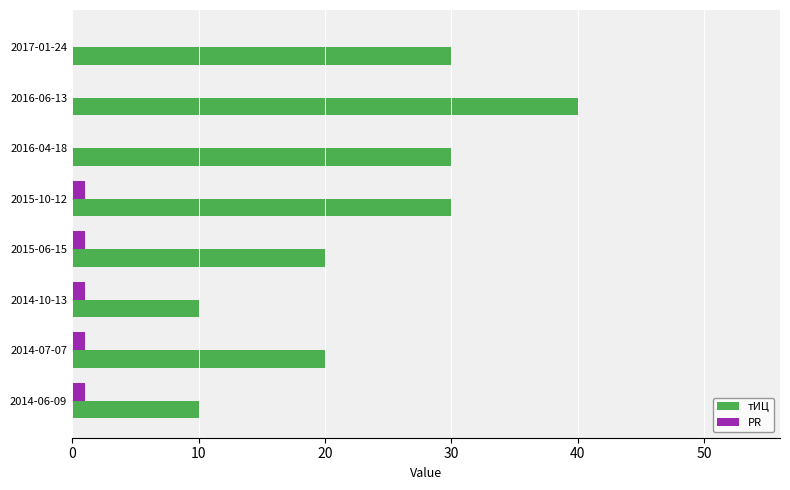

What is the total value across all series at 2017-01-24?

30